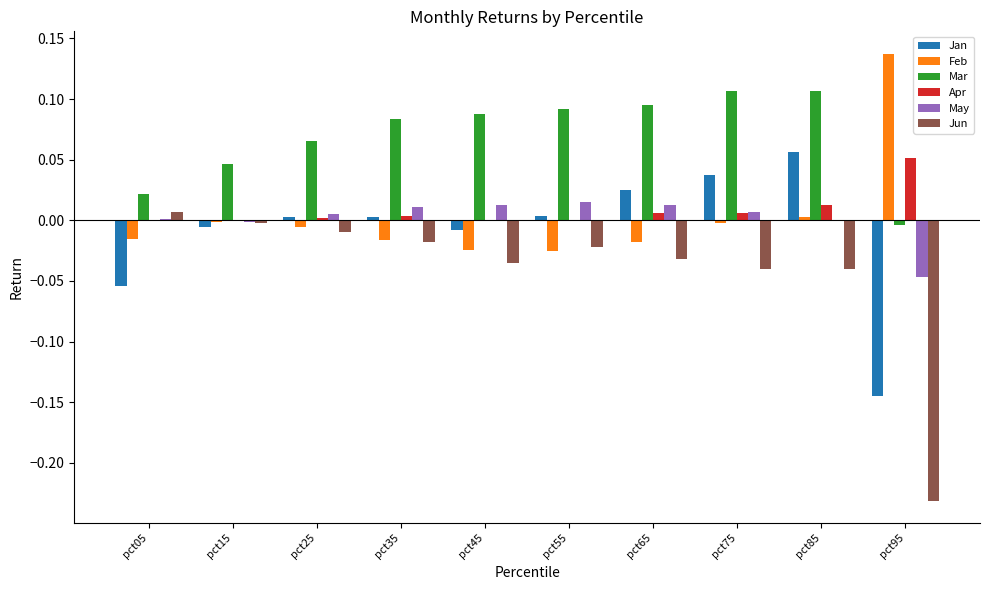

The value of Jan at pct65 is 0.0. True or false?

True